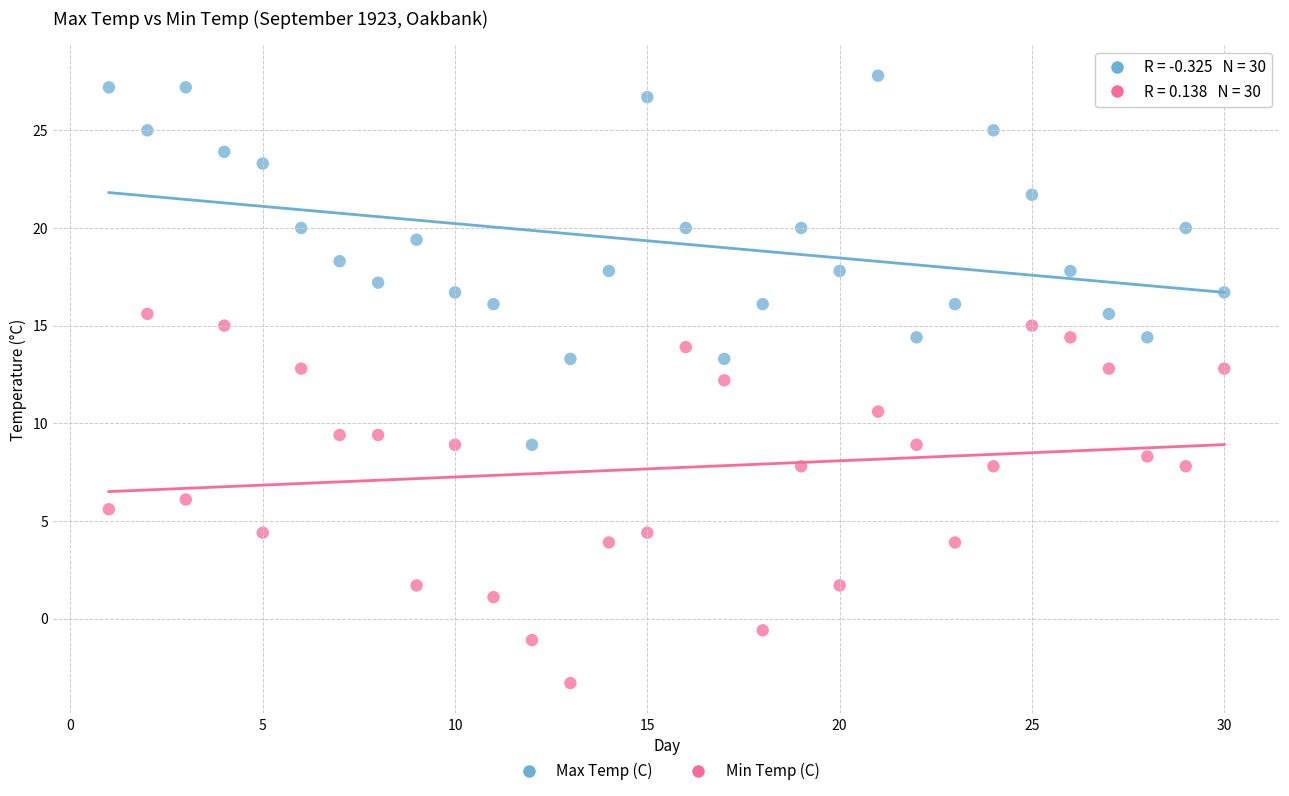

Which series reaches the maximum Y coordinate?

Max Temp (C)